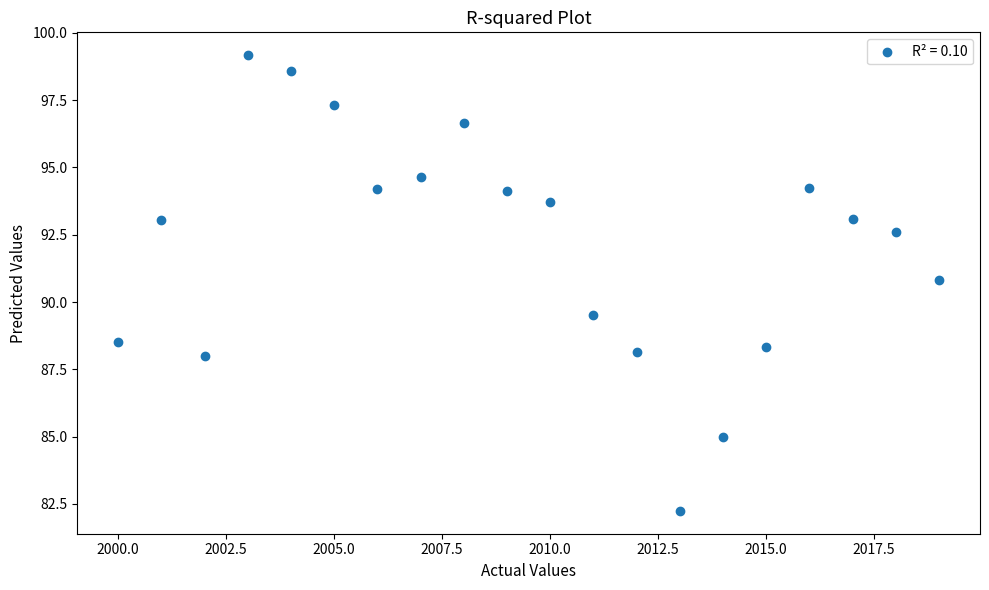

What is the range of Y values (max minus min)?

16.9